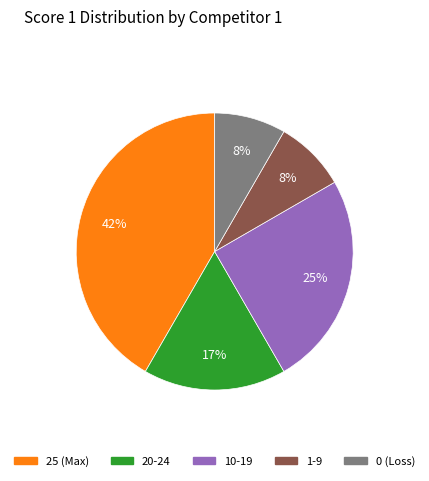

Is there a majority slice in this chart?

No